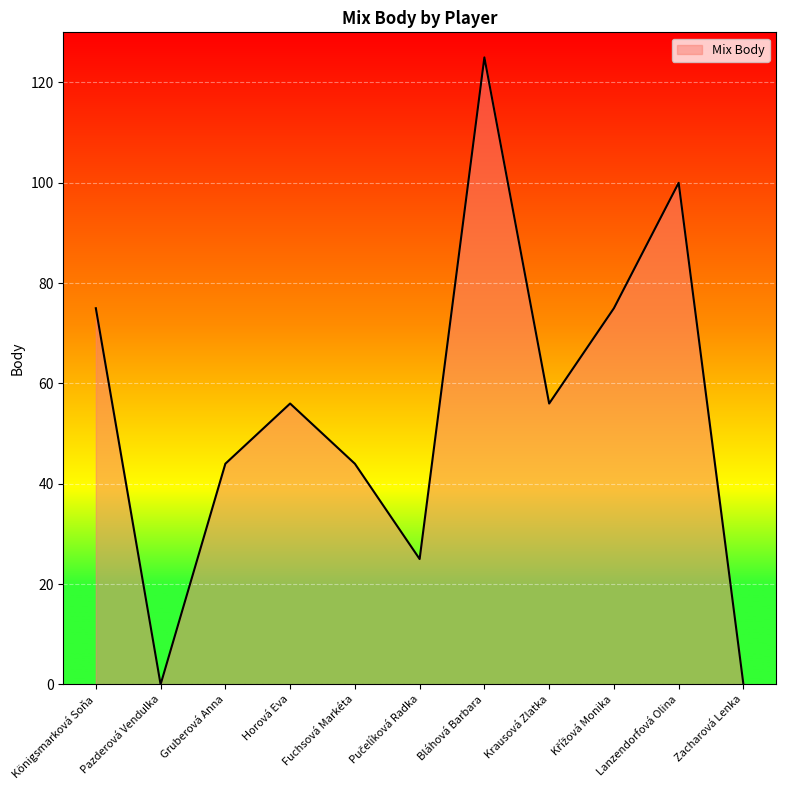

What position from the left is Krausová Zlatka?

8